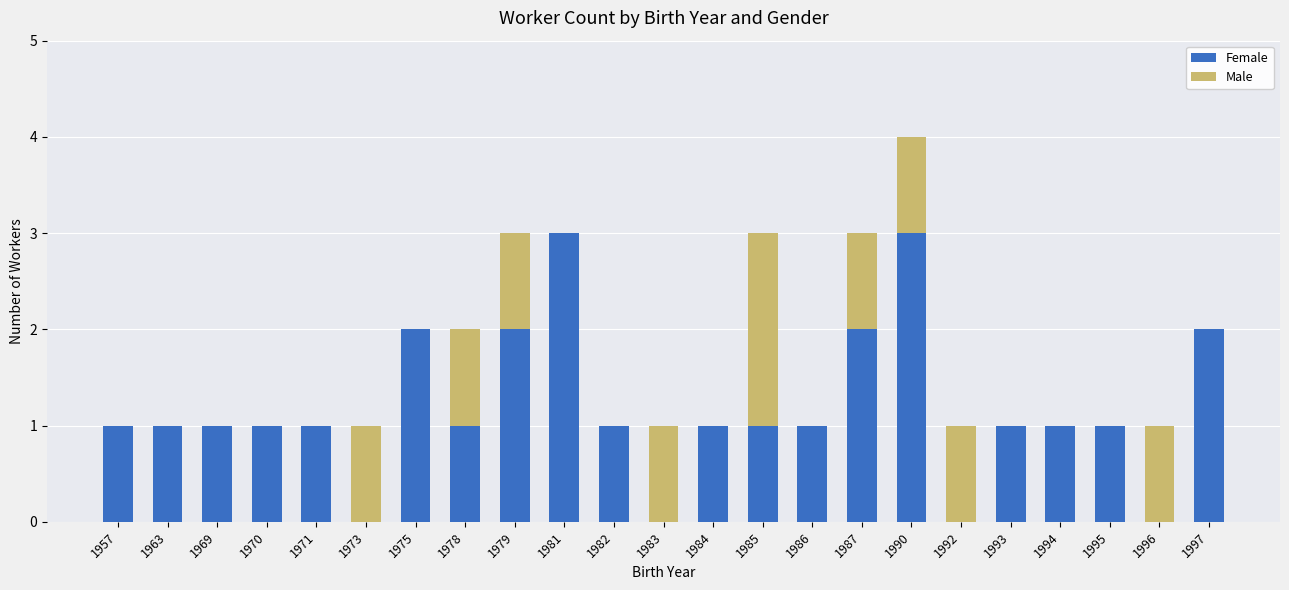

True or false: Female has a value of 0 at 1993.

False